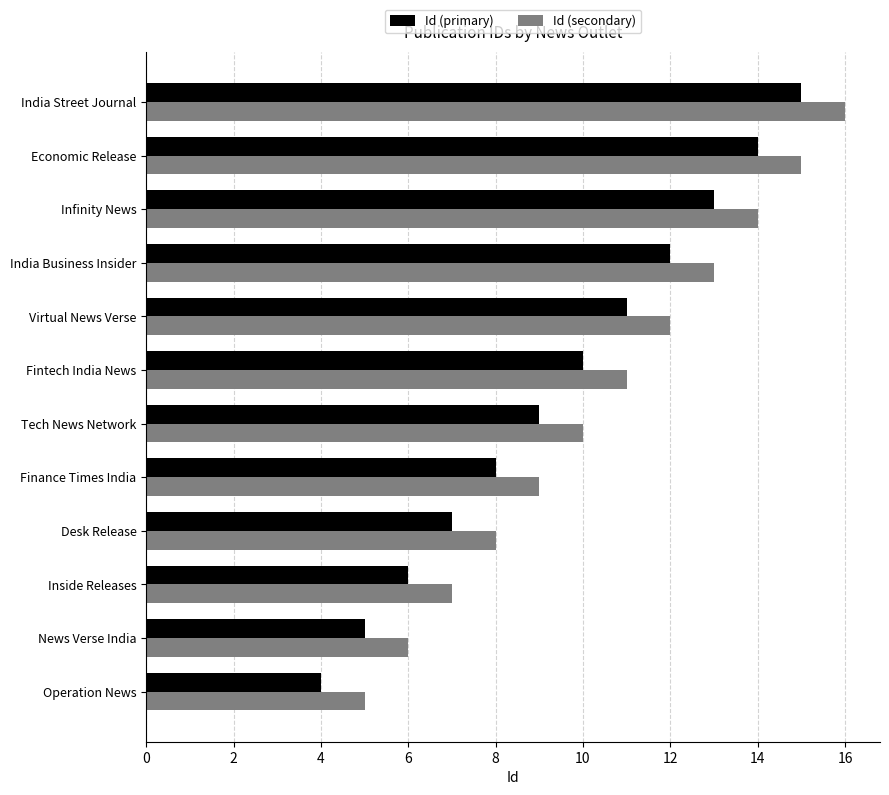

Which series has the largest total across all categories?

Id (secondary)